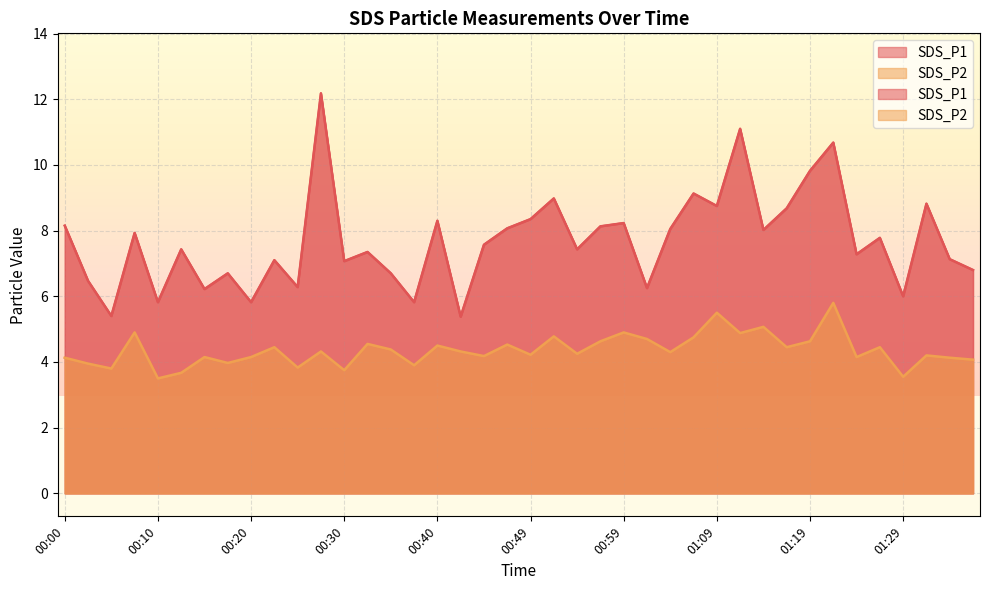

What is the greatest value displayed?

12.2